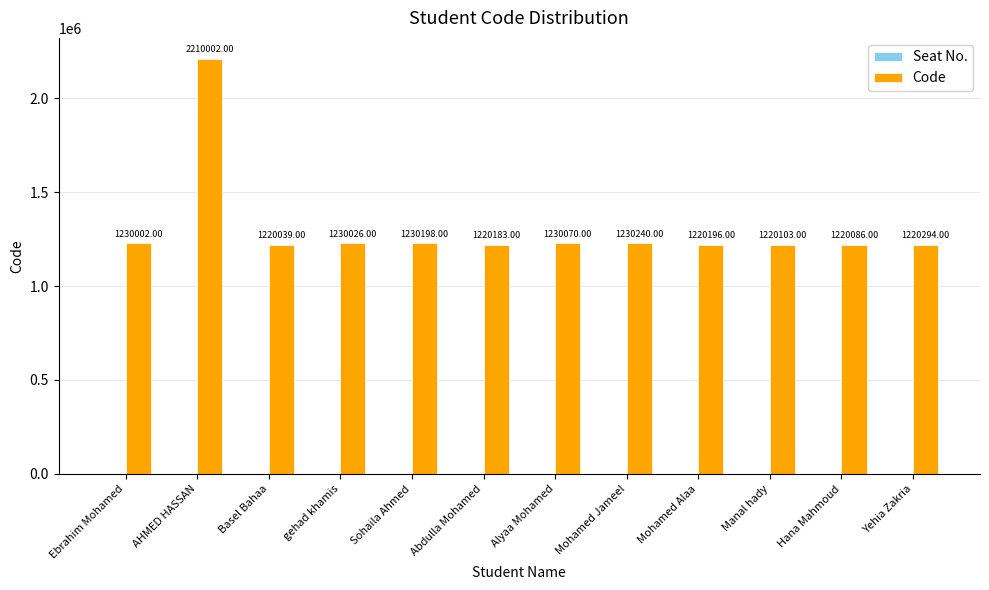

What is the change in value from Basel Bahaa to Abdulla Mohamed?

+144